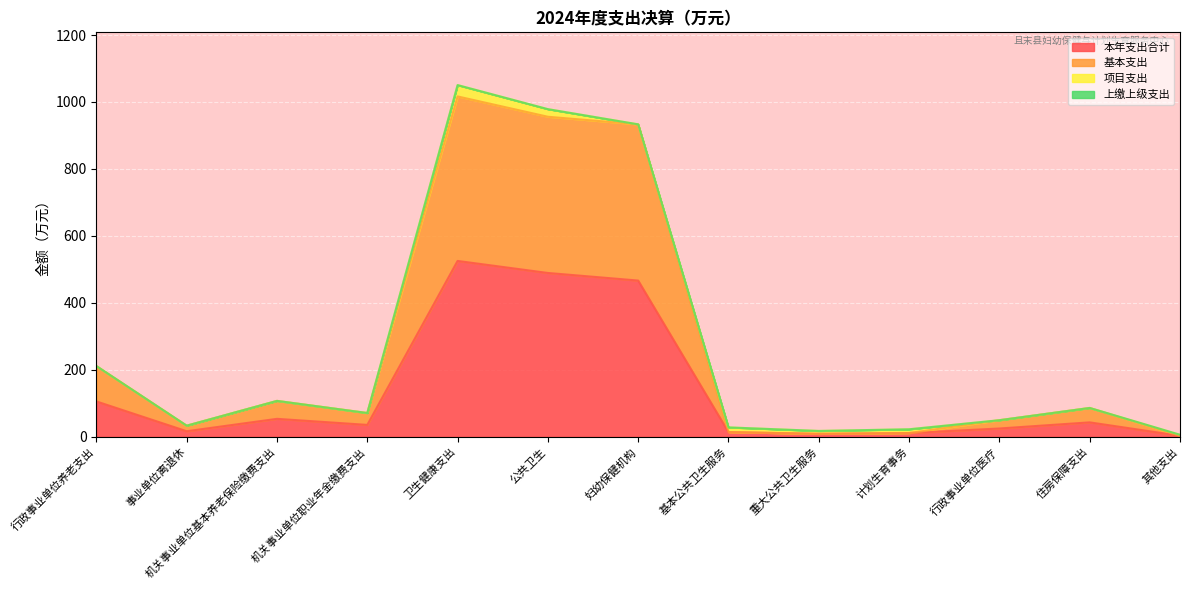

What is the total value across all series at 机关事业单位职业年金缴费支出?

70.9